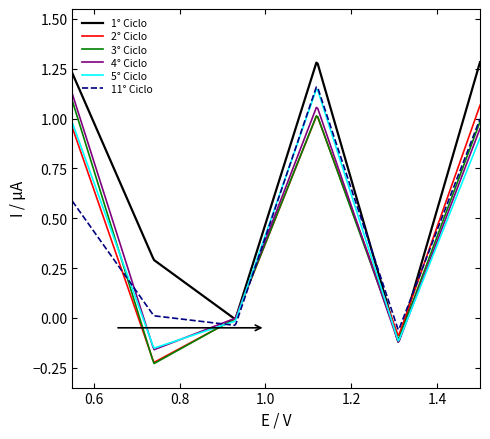

Which series has the largest total across all categories?

1° Ciclo